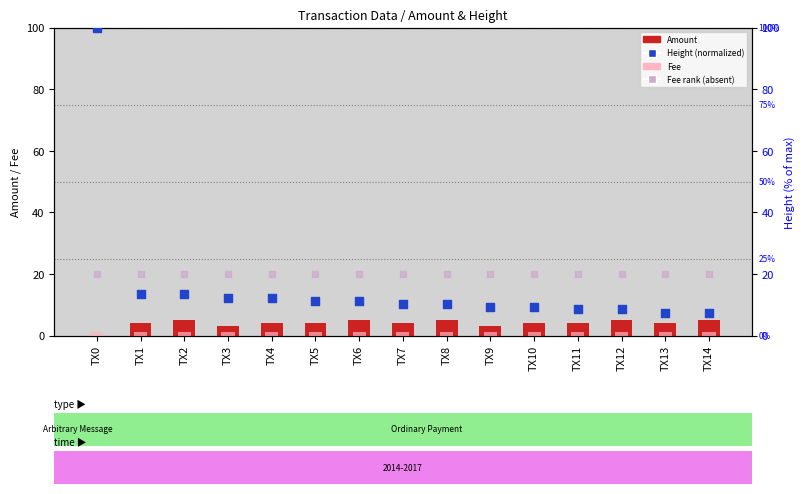

Which series contains the highest Y value?

Height (normalized)